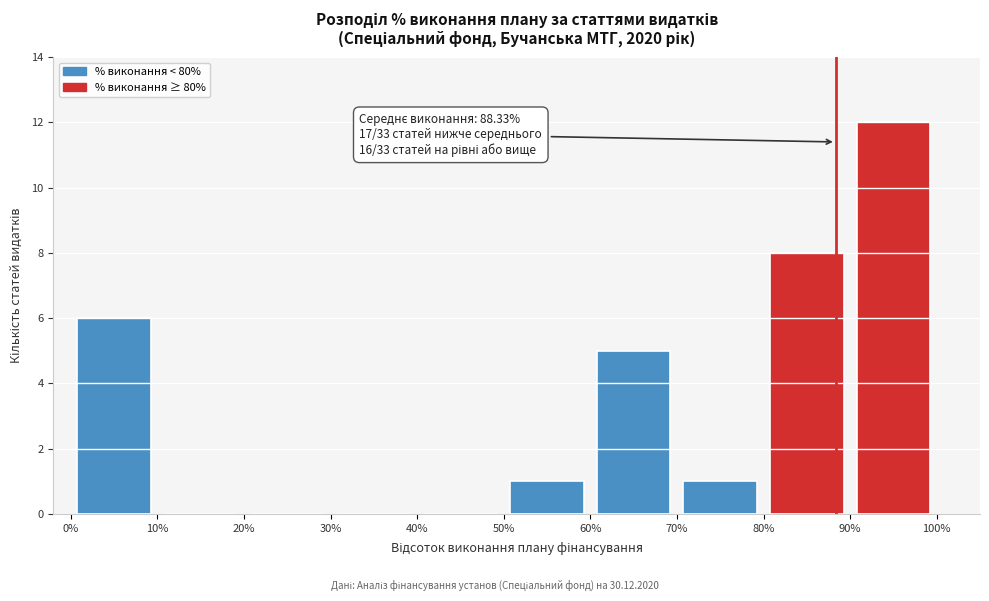

Which range on the x-axis has the tallest bar?

90% to 100%